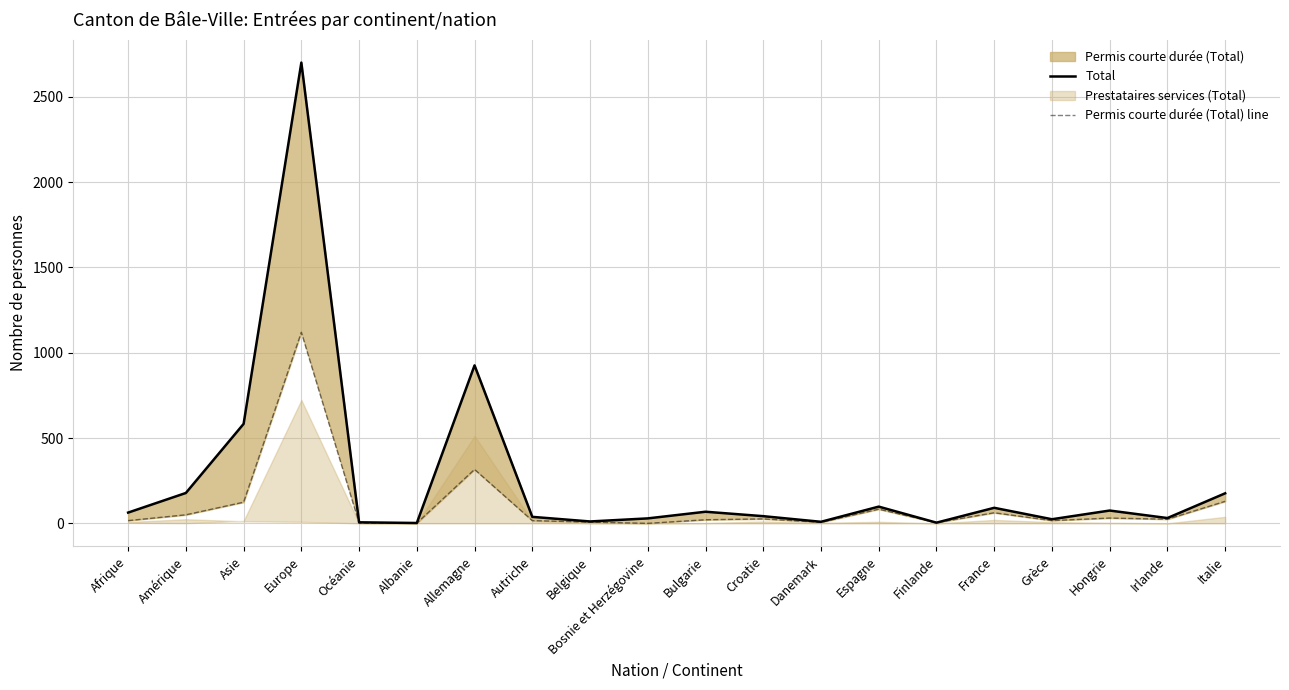

How many categories are shown in the chart?

20